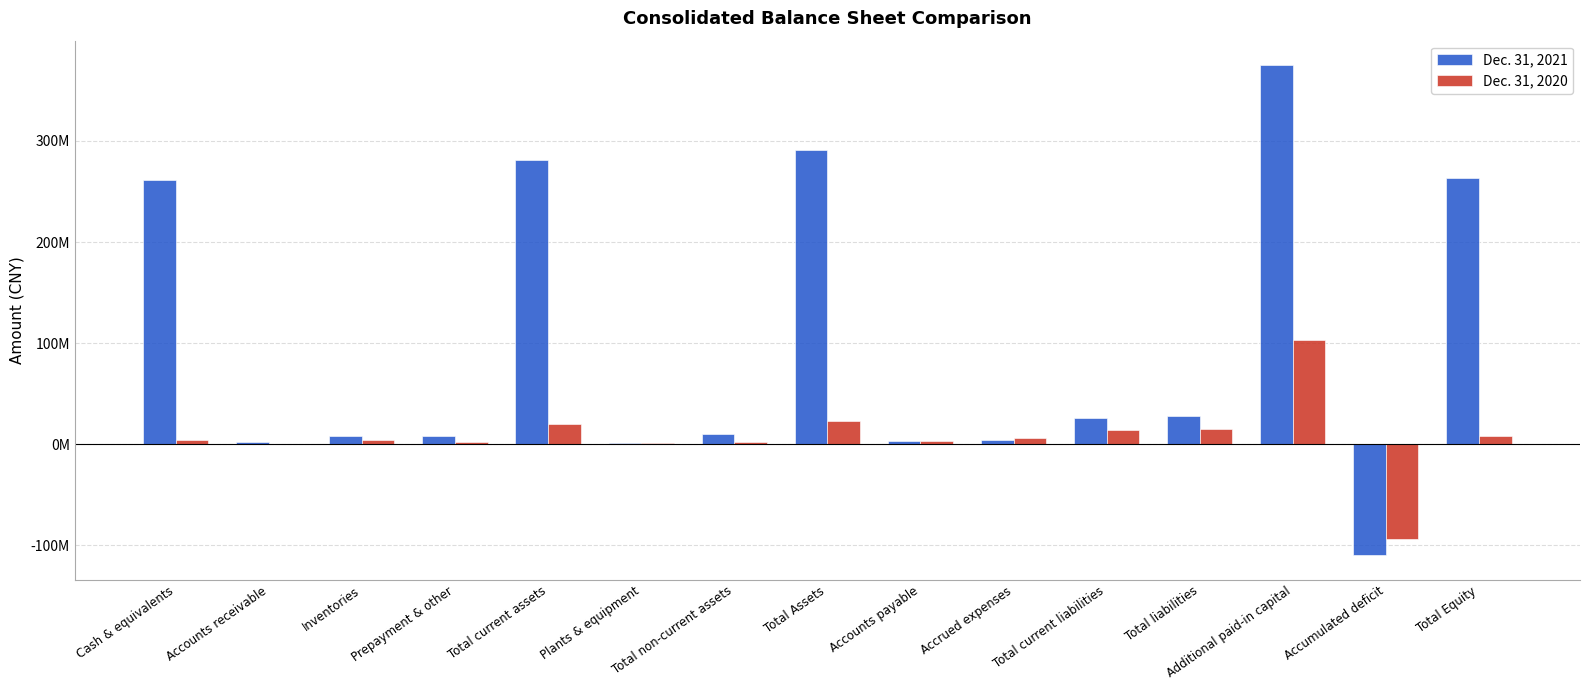

Reading right to left, list all the values displayed in this chart.

Dec. 31, 2021: Total Equity=263773305	Accumulated deficit=-109735935	Additional paid-in capital=374901939	Total liabilities=27591064	Total current liabilities=26401067	Accrued expenses=4183263	Accounts payable=3678823	Total Assets=291364369	Total non-current assets=10289790	Plants & equipment=1301226	Total current assets=281074579	Prepayment & other=7989607	Inventories=8139816	Accounts receivable=2047560	Cash & equivalents=261069414
Dec. 31, 2020: Total Equity=7866188	Accumulated deficit=-93314128	Additional paid-in capital=103113793	Total liabilities=14892780	Total current liabilities=14536637	Accrued expenses=5743323	Accounts payable=3722686	Total Assets=22758968	Total non-current assets=2625573	Plants & equipment=1039191	Total current assets=20133395	Prepayment & other=2087756	Inventories=4207990	Accounts receivable=463333	Cash & equivalents=4549034